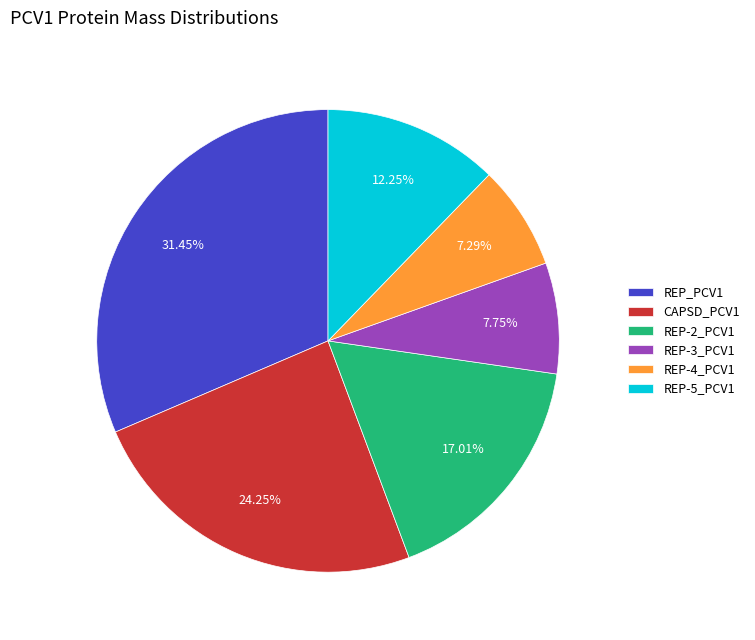

Combined, do REP_PCV1 and CAPSD_PCV1 account for over 50%?

Yes